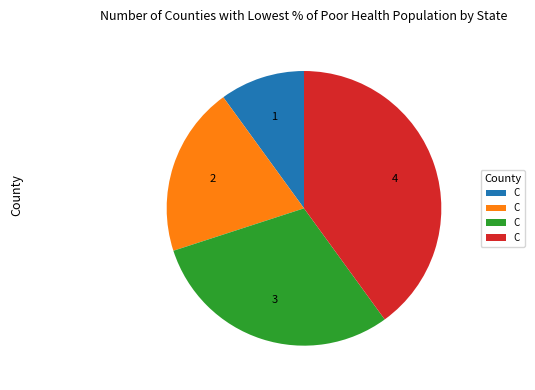

Is there any slice that represents more than half of the pie?

No